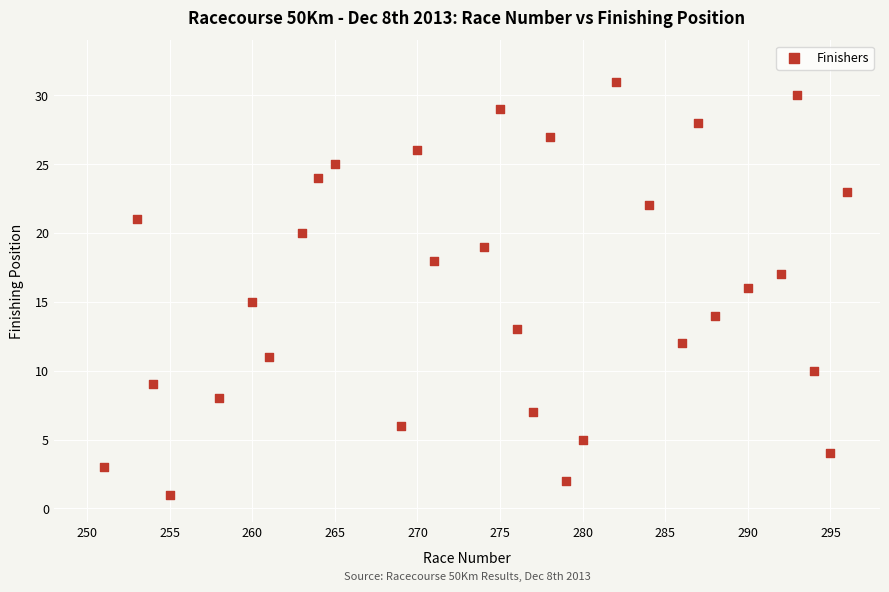

What is the range of Y values (max minus min)?

30